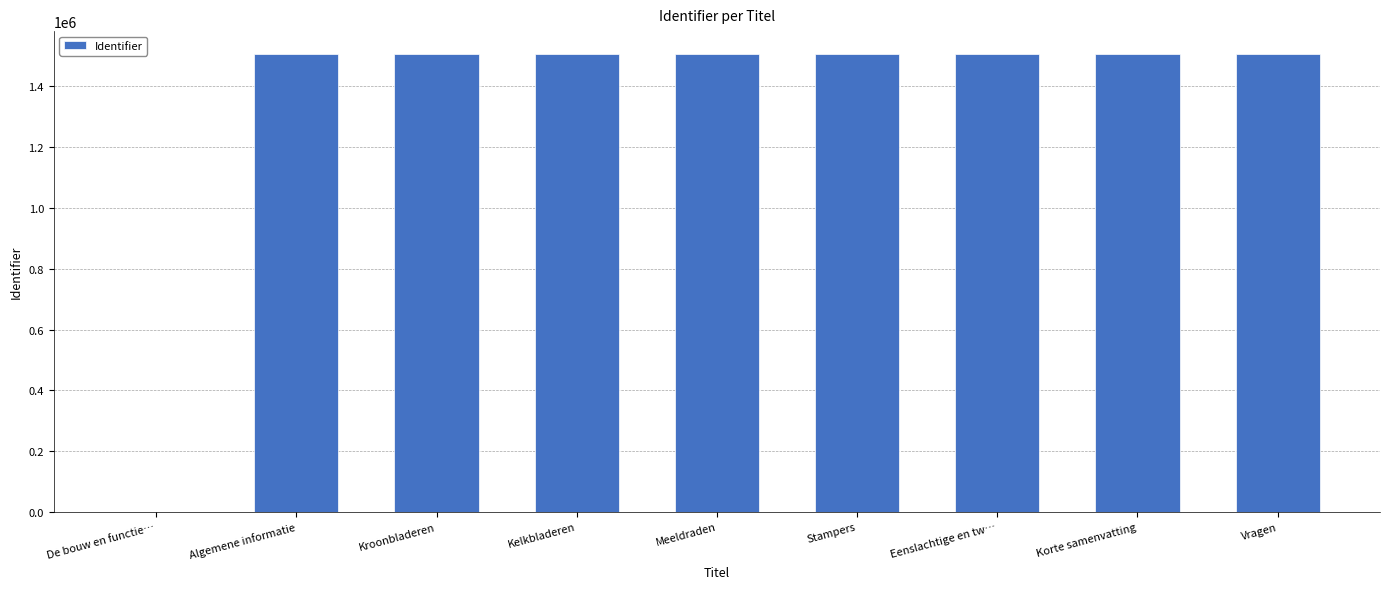

What value does the data have at Kroonbladeren?

1506550